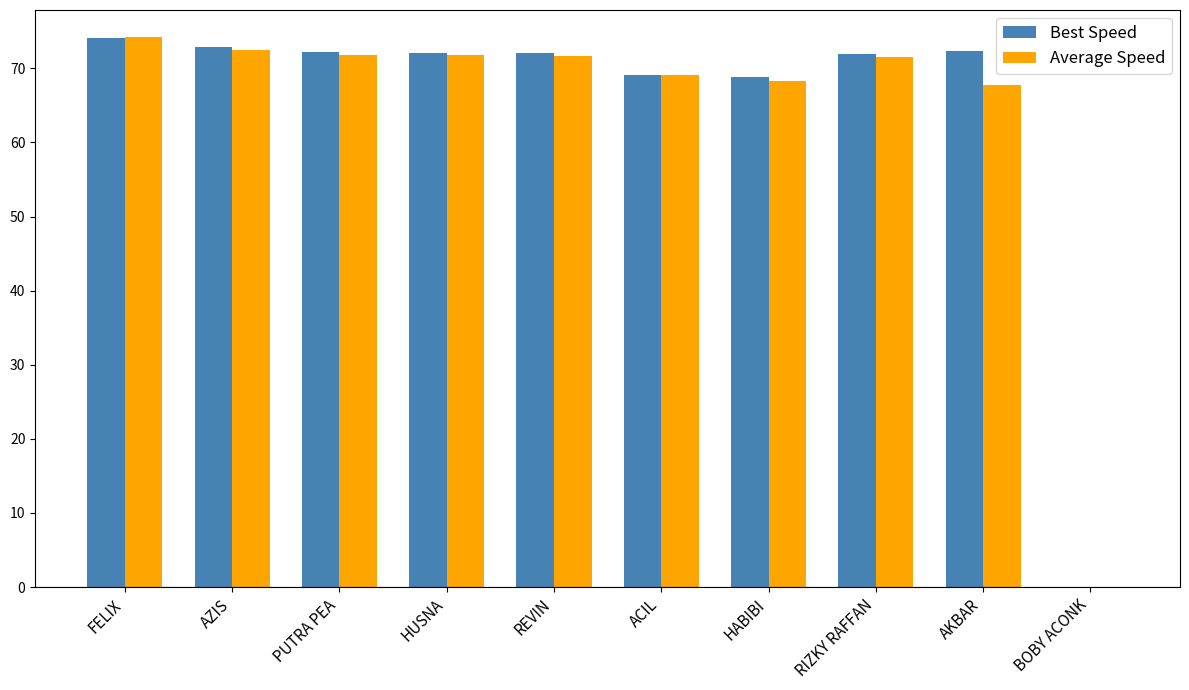

What is the approximate value of Best Speed at REVIN?

72.1